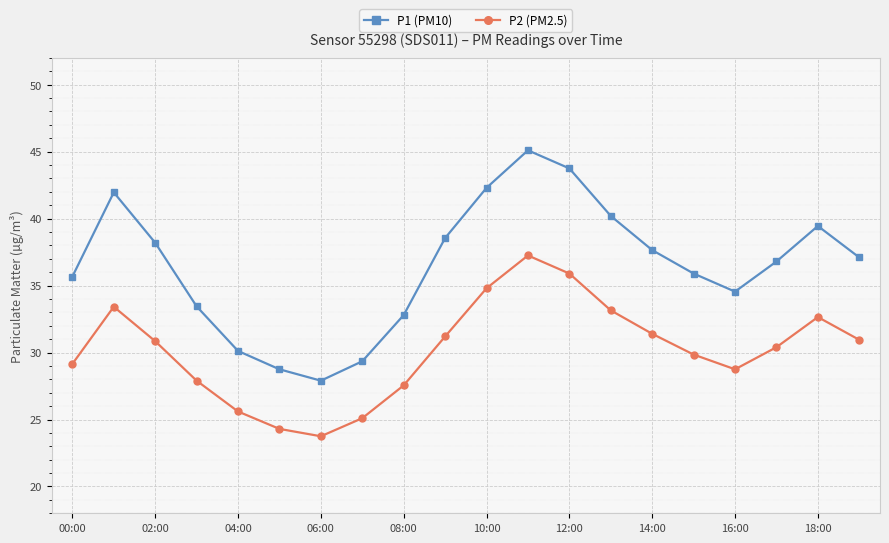

List the series in order of their overall mean, highest first.

P1 (PM10), P2 (PM2.5)